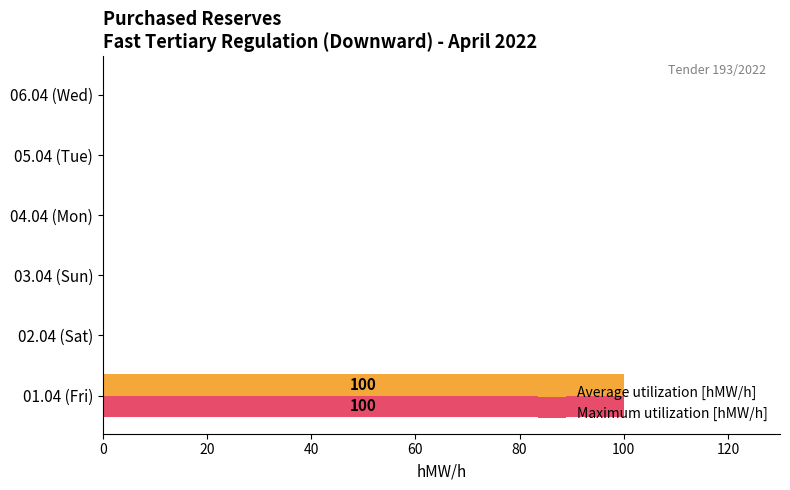

The value of Maximum utilization [hMW/h] at 06.04 (Wed) is 0. True or false?

True